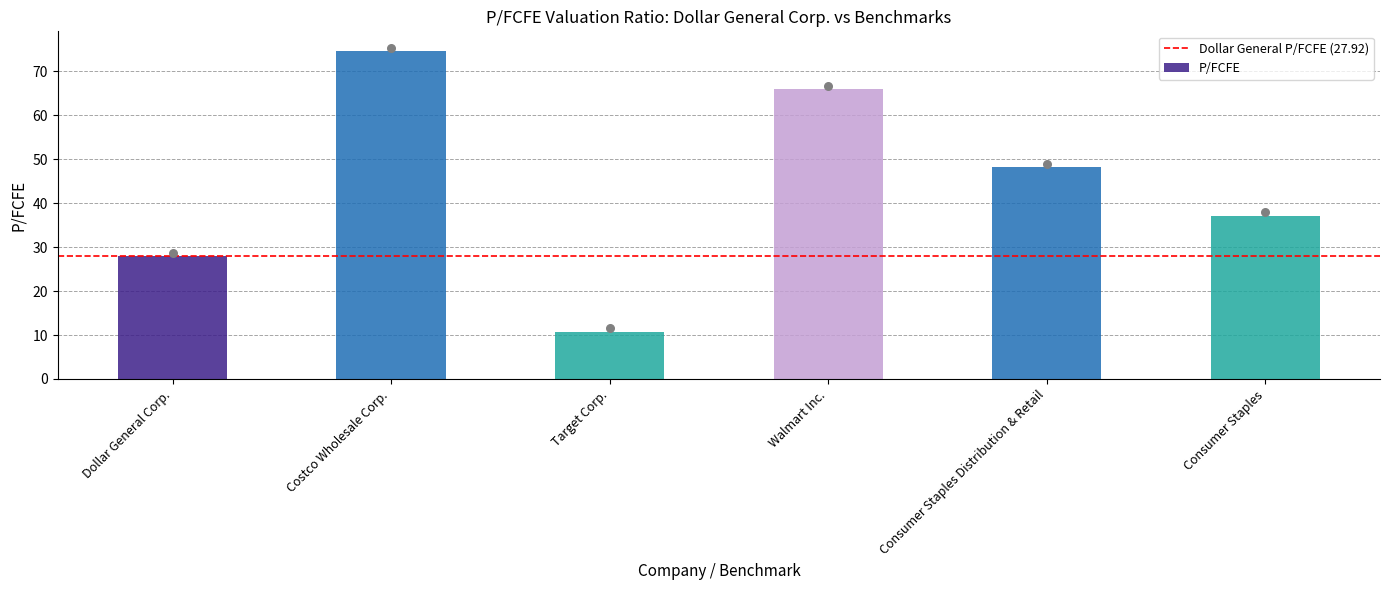

Between Dollar General Corp. and Consumer Staples, which is larger?

Consumer Staples